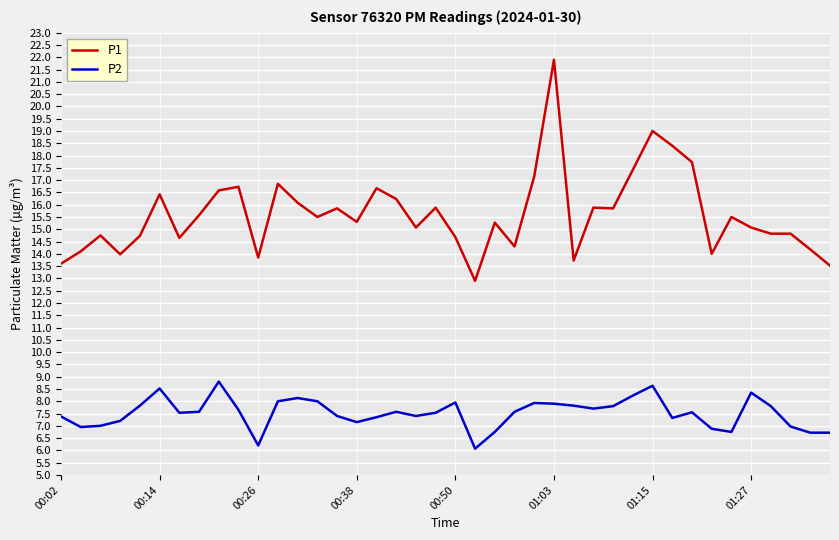

True or false: P1 and P2 intersect in this chart.

False